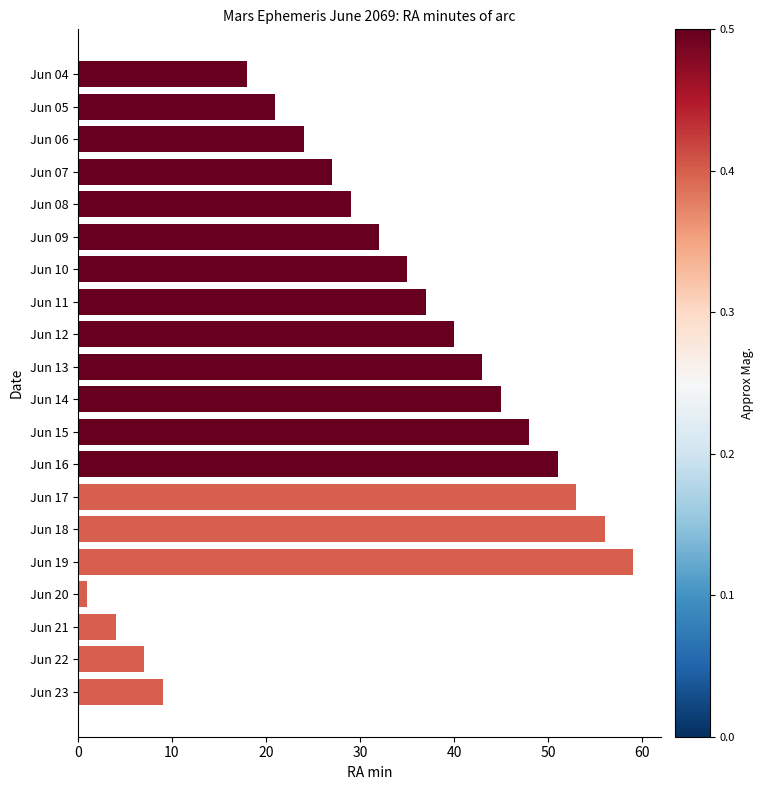

What is the average value?

32